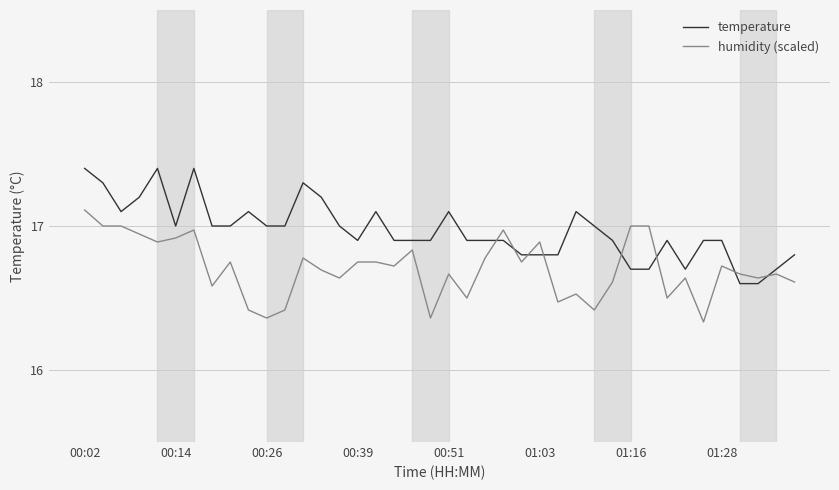

What is the maximum value for humidity (scaled)?

17.1